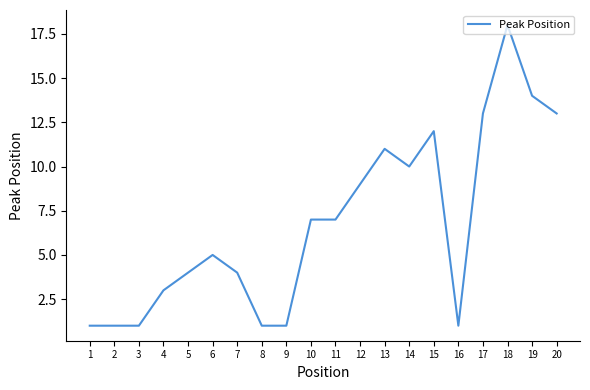

What is the maximum value shown in the chart?

18